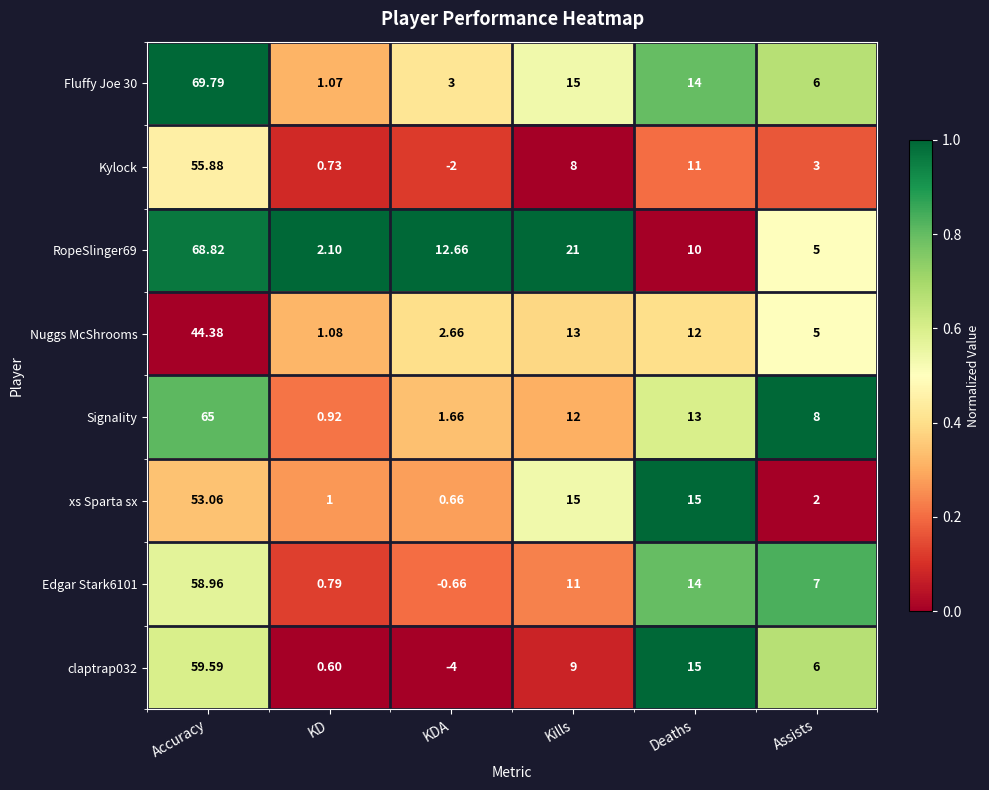

How many categories are shown in the chart?

6